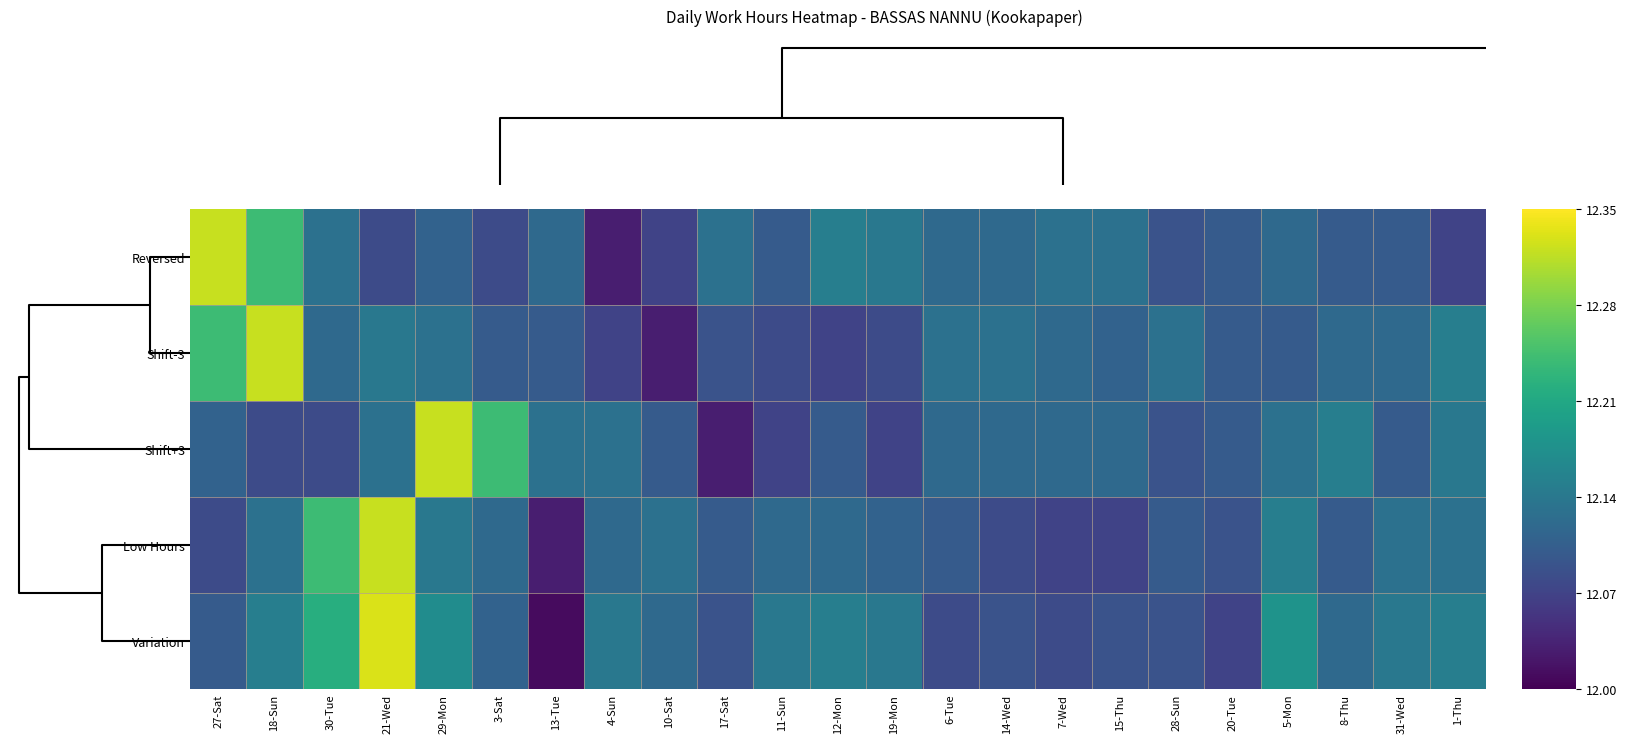

Rank the series at 31-Wed from highest to lowest value.

Variation, Low Hours, Shift-3, Reversed, Shift+3